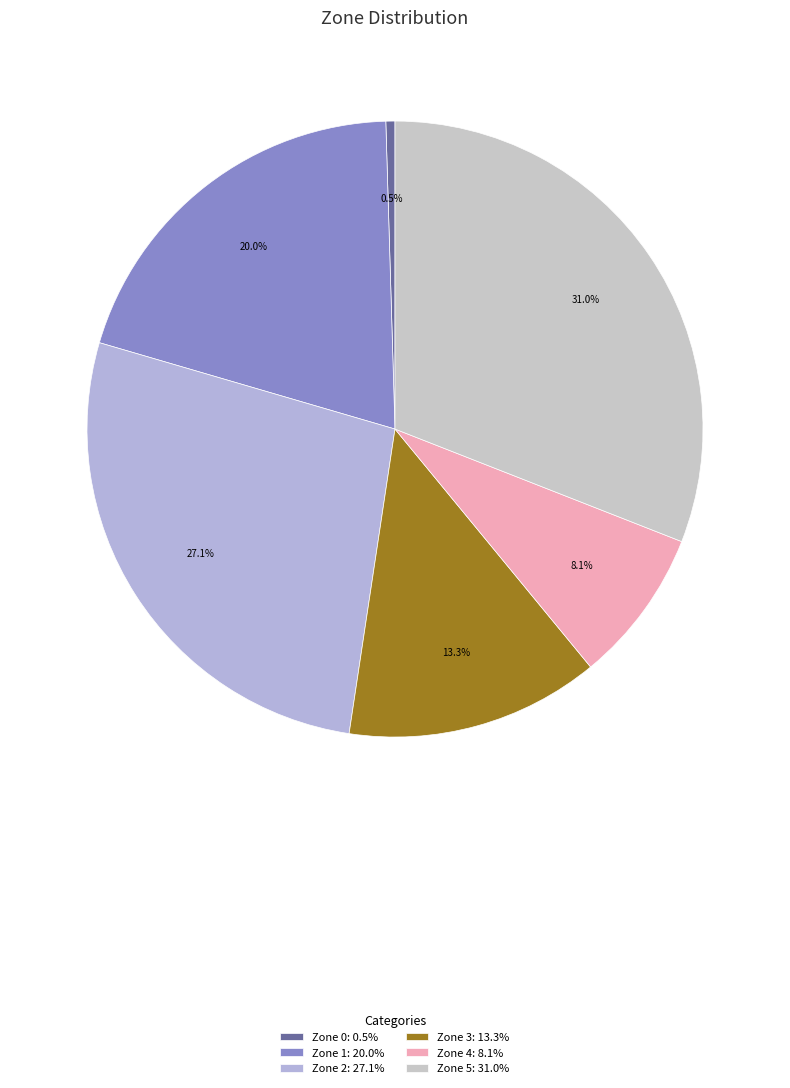

Between Zone 2 and Zone 5, which is larger?

Zone 5